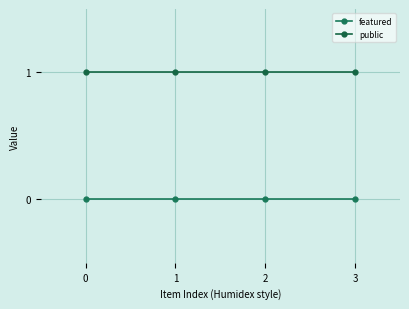

Reading left to right, transcribe all the data shown in this chart.

featured: 0=0	1=0	2=0	3=0
public: 0=1	1=1	2=1	3=1